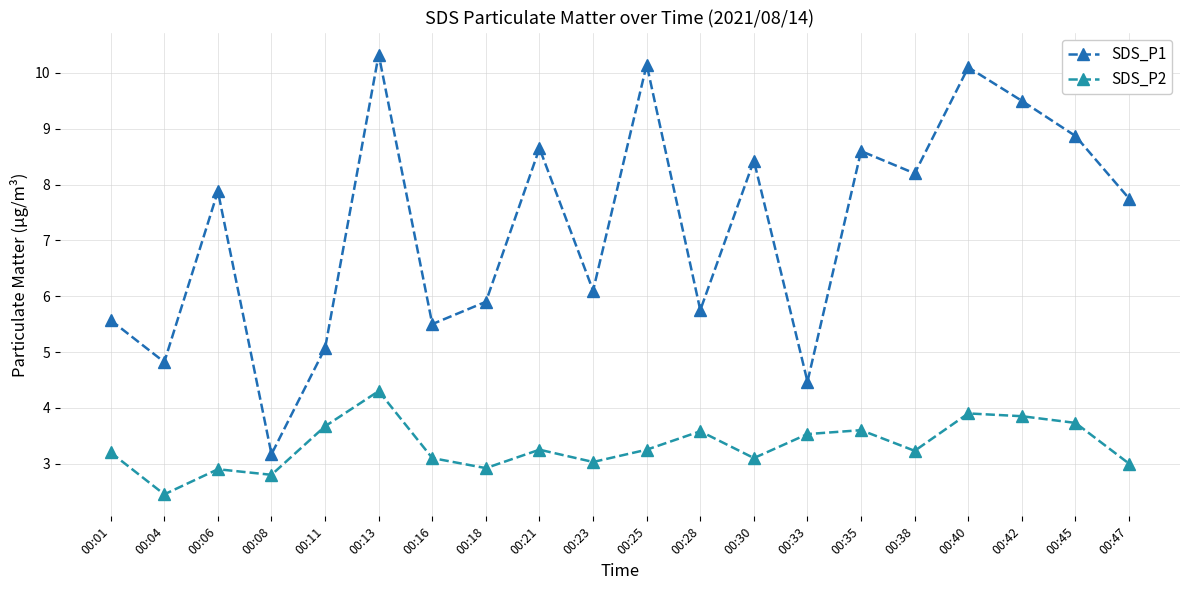

Read the SDS_P1 value at 00:04.

4.8